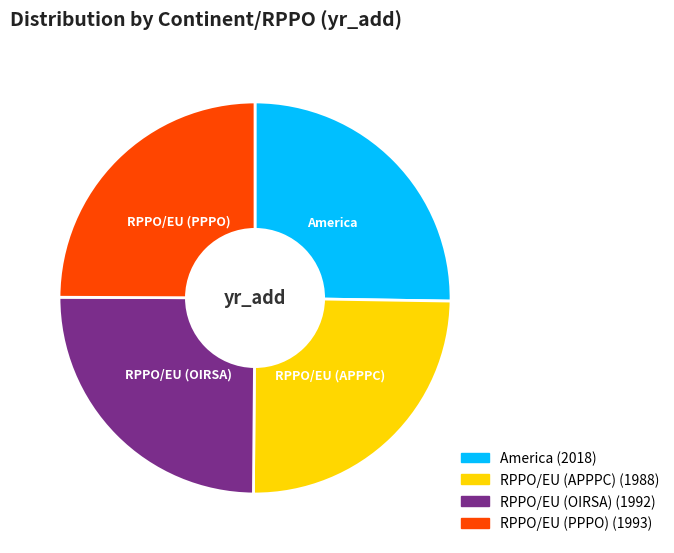

Approximately how many times larger is the value at RPPO/EU (APPPC) compared to RPPO/EU (OIRSA)?

1.0